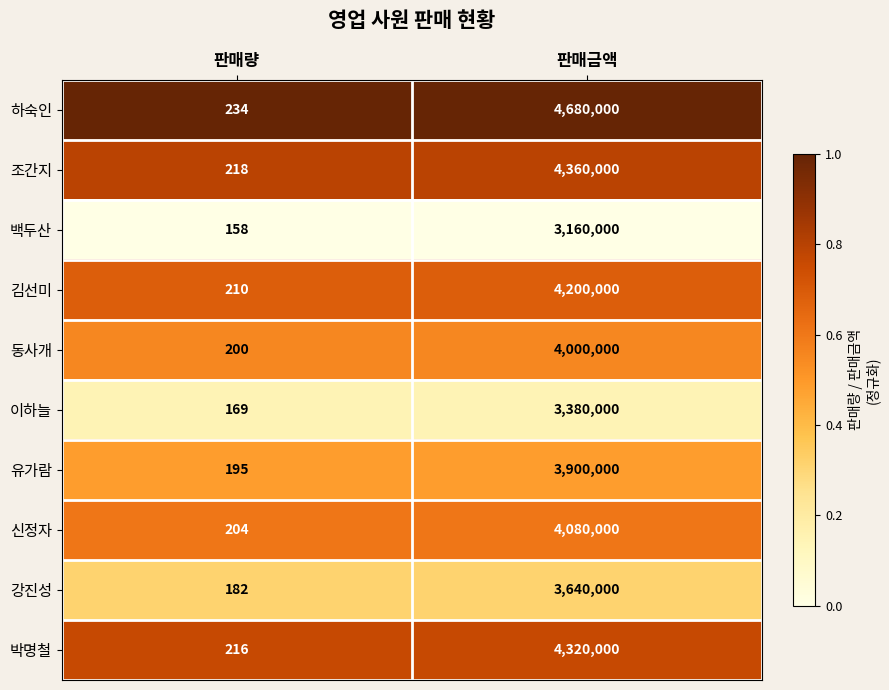

Is it true that 유가람 equals 195 at 판매량?

True